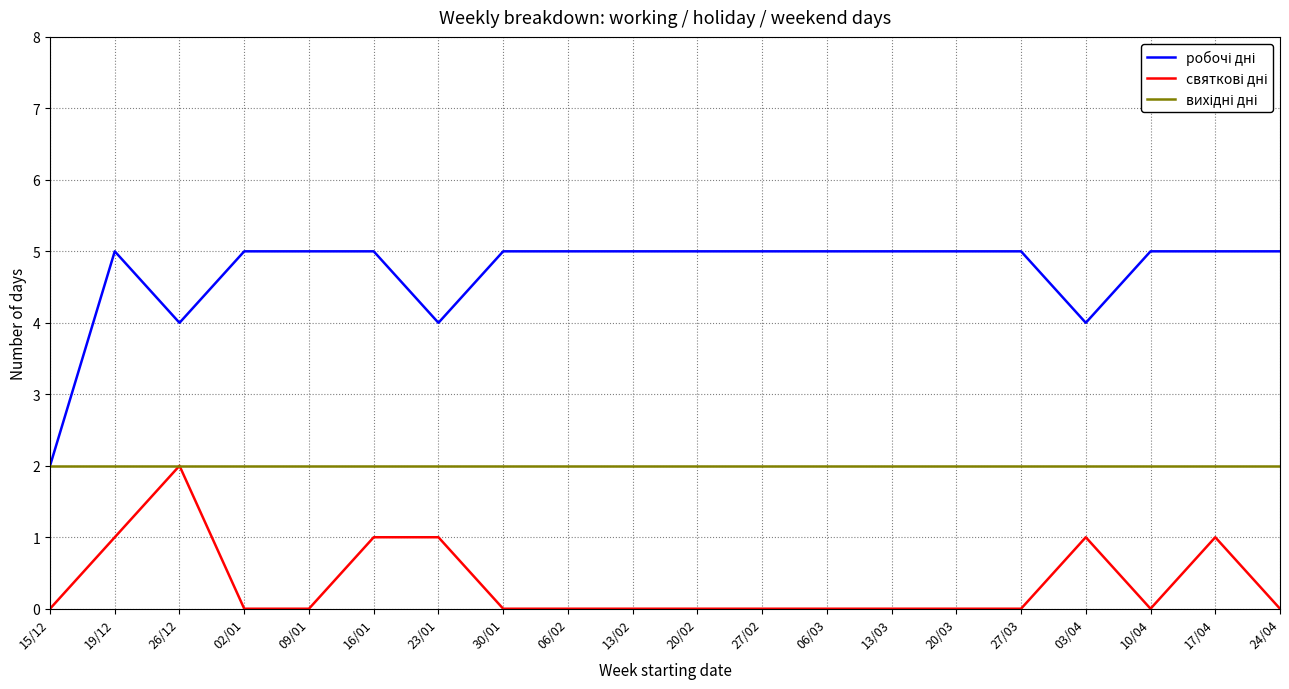

What is the difference between the highest and lowest values at 20/03?

5